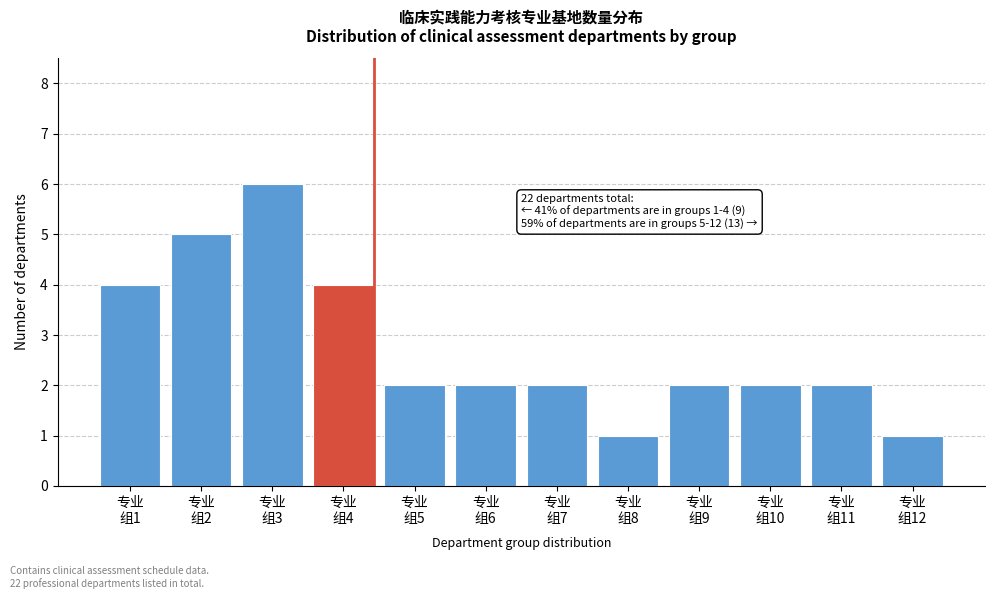

Reading left to right, transcribe all the data shown in this chart.

4	5	6	4	2	2	2	1	2	2	2	1